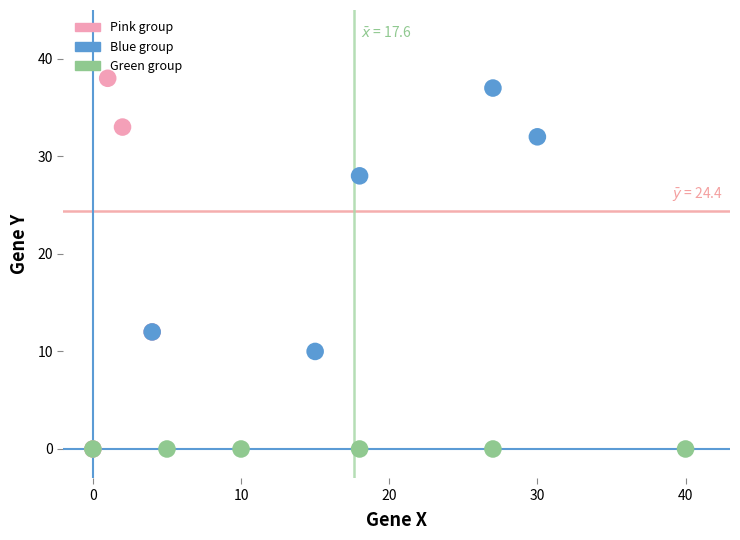

Which series contains the highest Y value?

Pink group